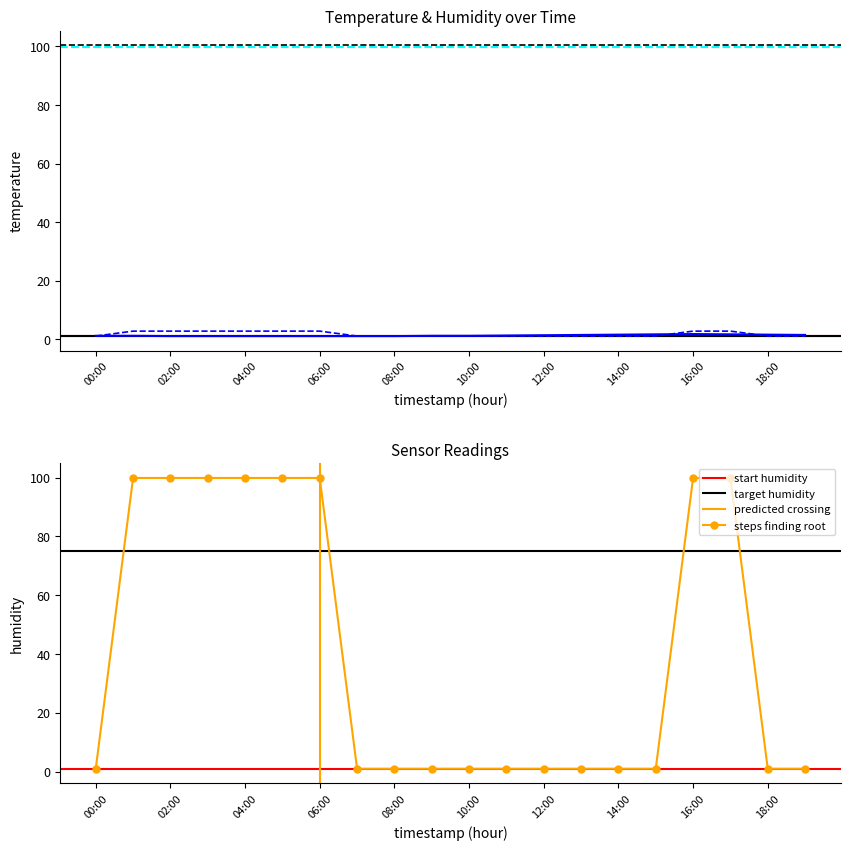

What is the total value across all series at 01:00?

3.8